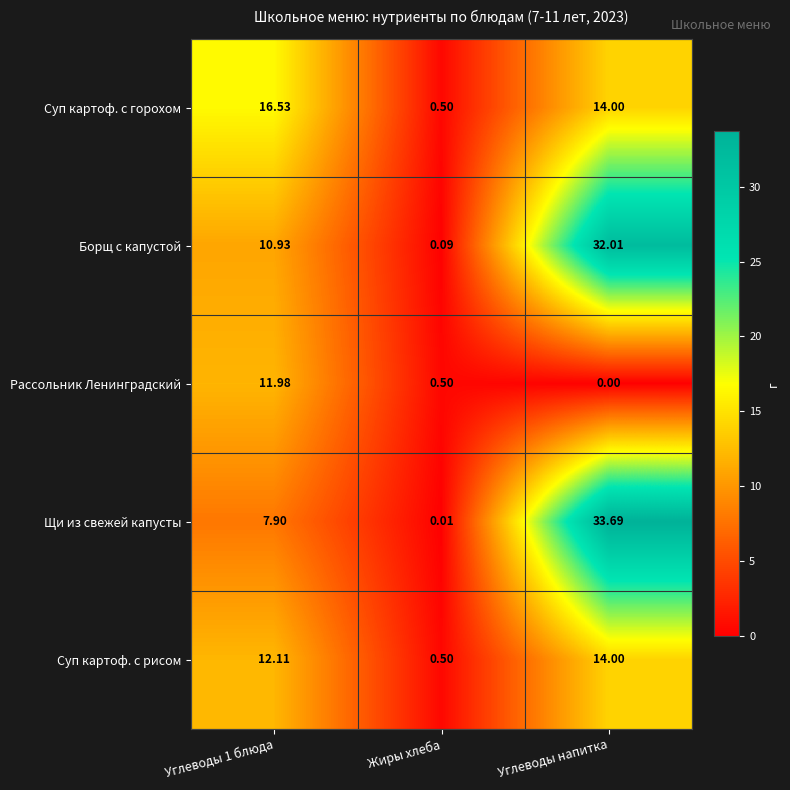

Which series has the largest total across all categories?

Борщ с капустой